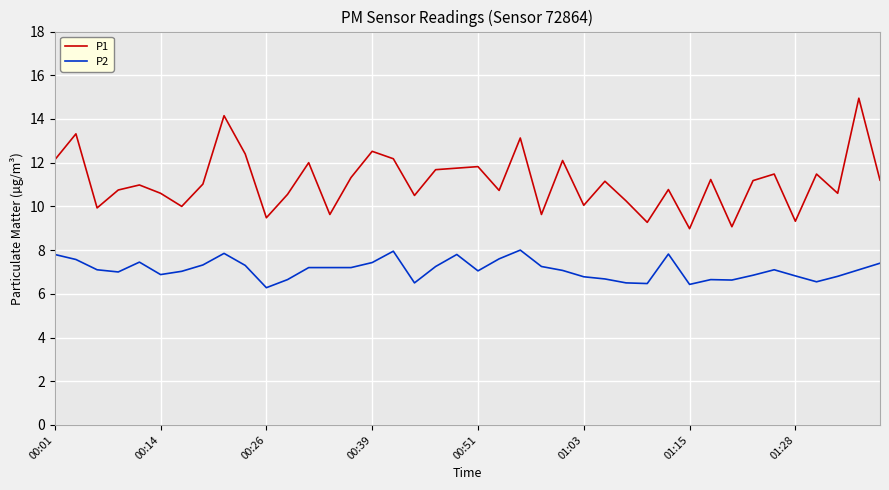

What is the difference between the maximum and minimum values in the P1 series?

6.0